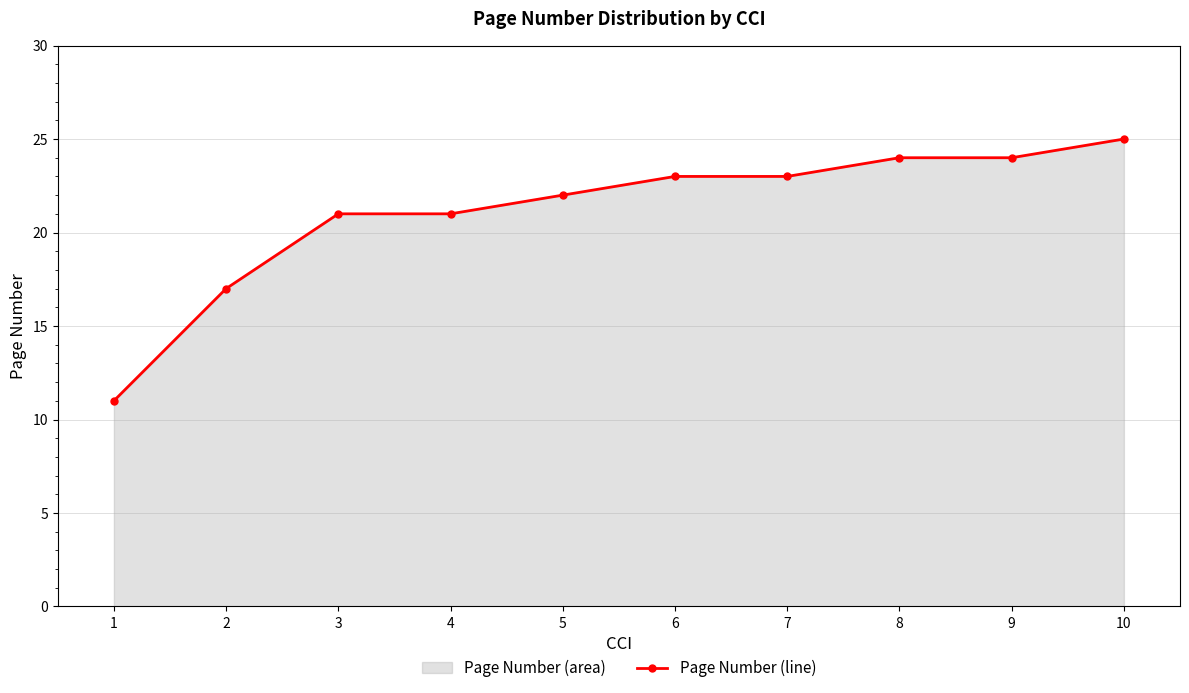

Reading left to right, list all the values displayed in this chart.

11	17	21	21	22	23	23	24	24	25